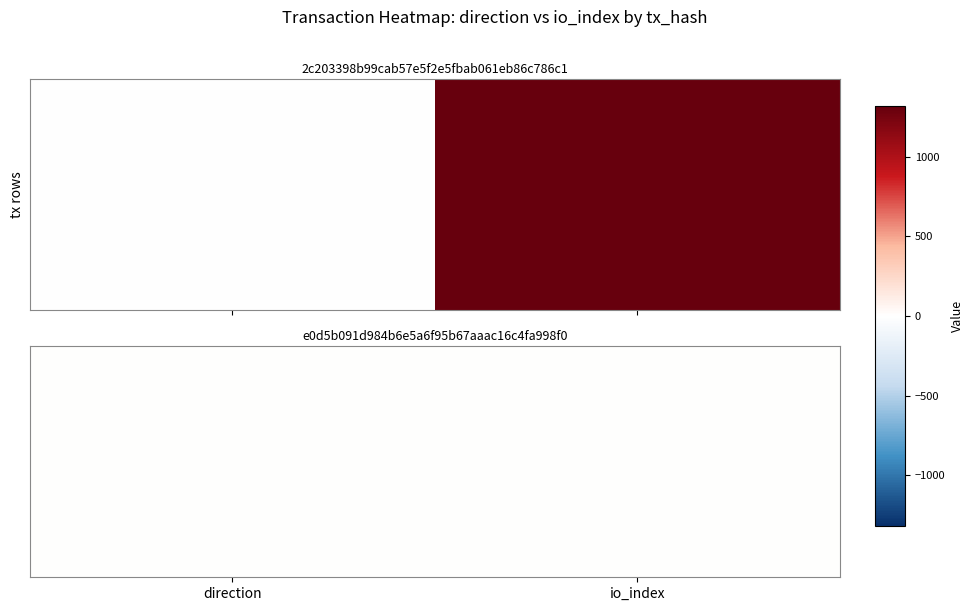

The value at io_index is 8. True or false?

True